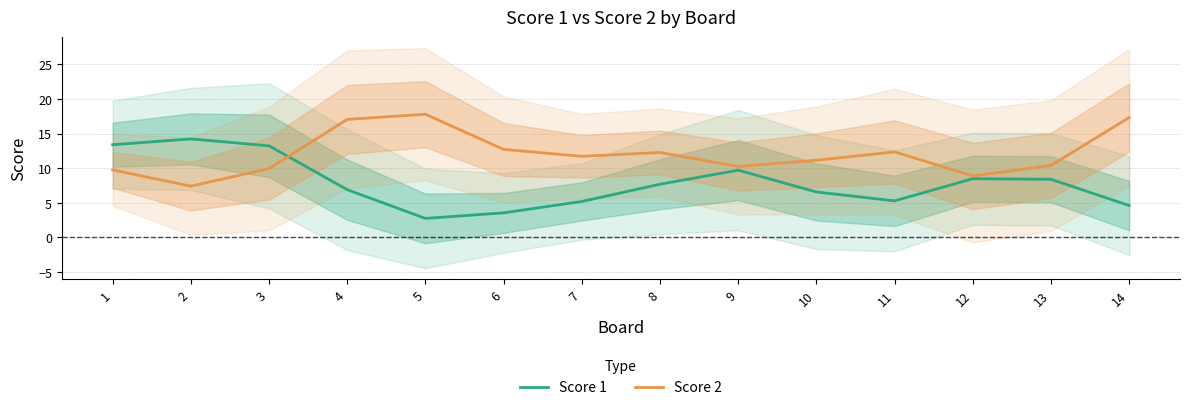

Which series has the largest total across all categories?

Score 2